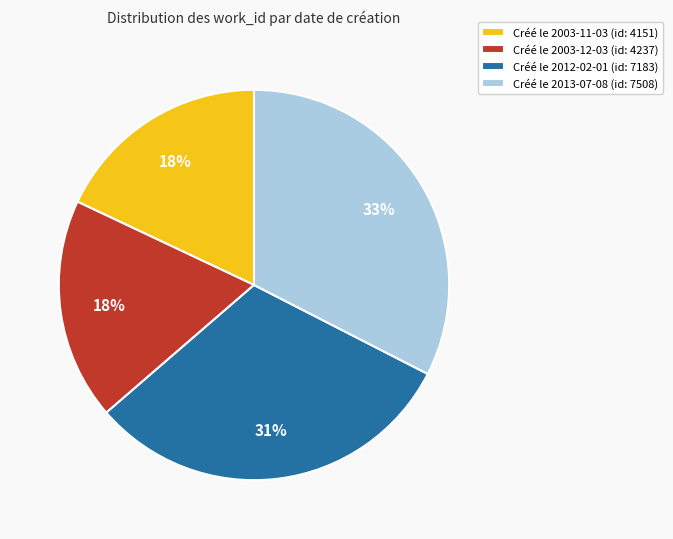

To the nearest percent, what portion does Créé le 2013-07-08 (id: 7508) represent?

33%